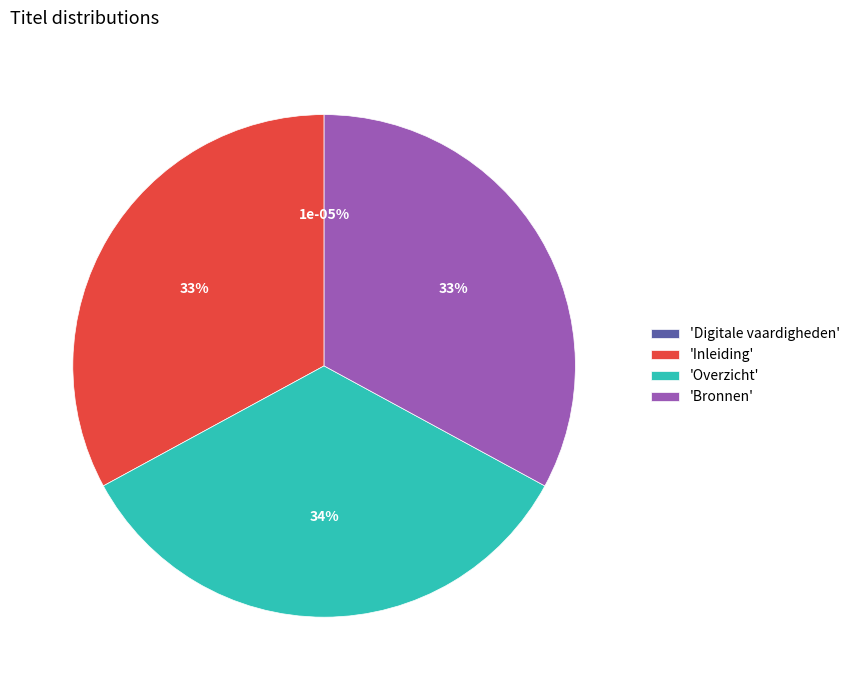

Is it true that Bronnen is 27% of the pie?

False